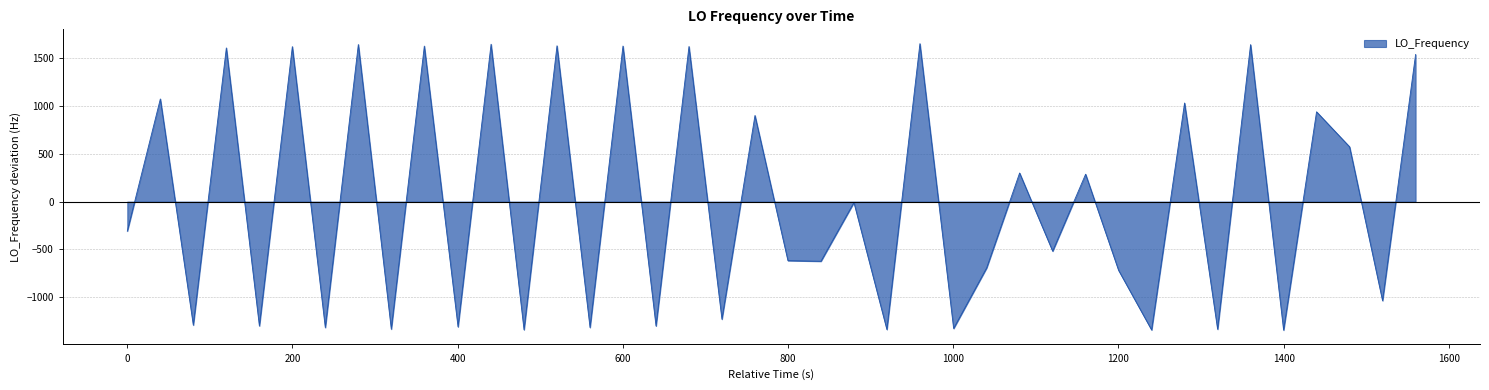

What is the maximum value shown in the chart?

1652.5